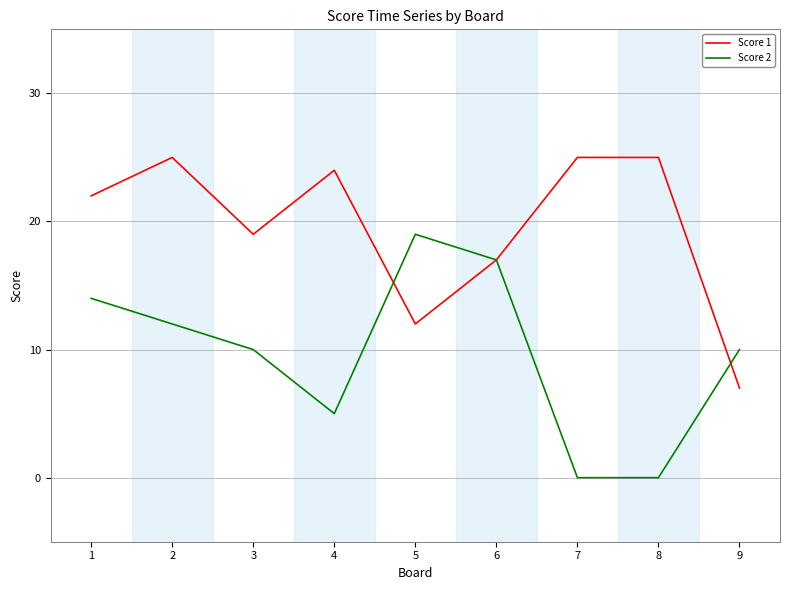

After their last crossing, which series has the higher values: Score 2 or Score 1?

Score 2